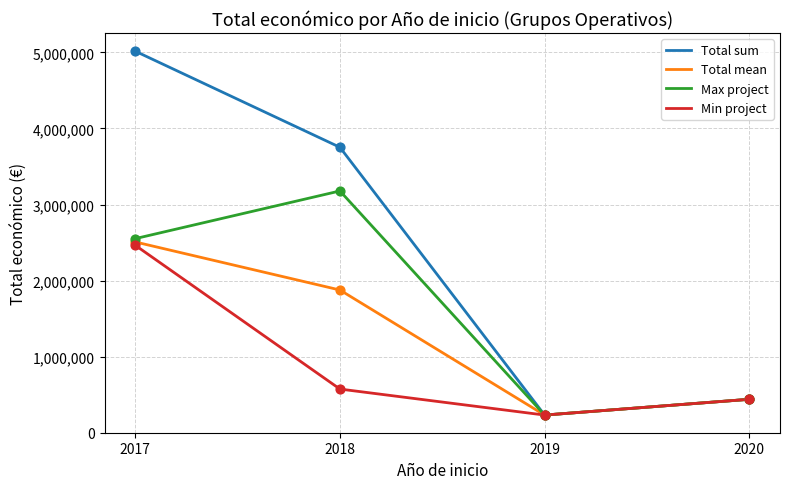

What are all the series names shown in the legend?

Total sum, Total mean, Max project, Min project